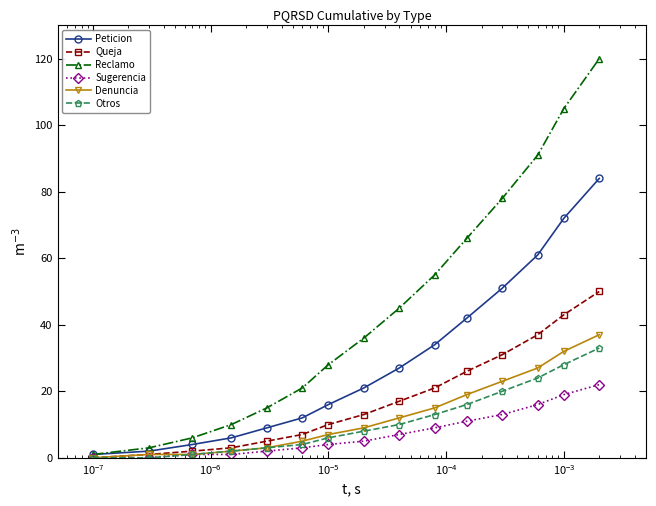

True or false: Reclamo has more than 0 interior local peaks.

False